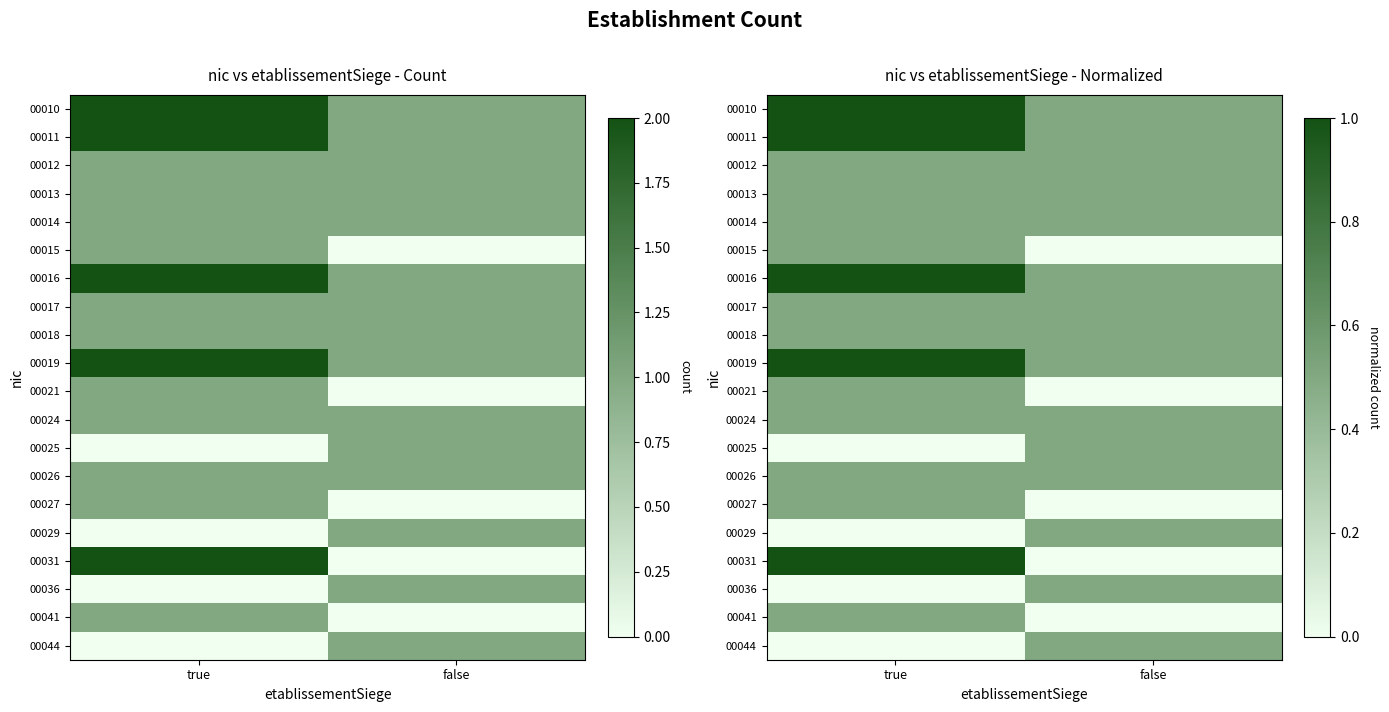

Is it true that 00013 equals 0.5 at false?

True